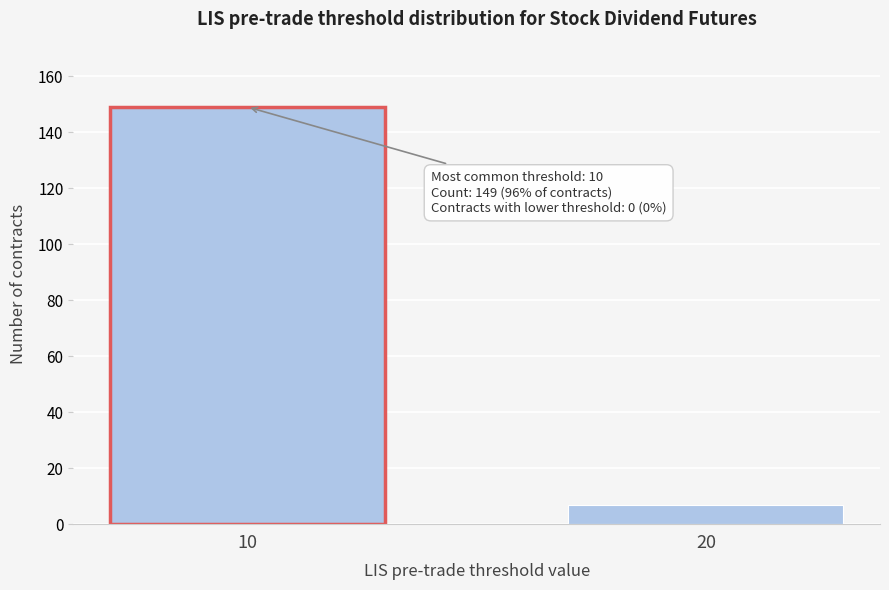

Reading right to left, list all the values displayed in this chart.

7	149